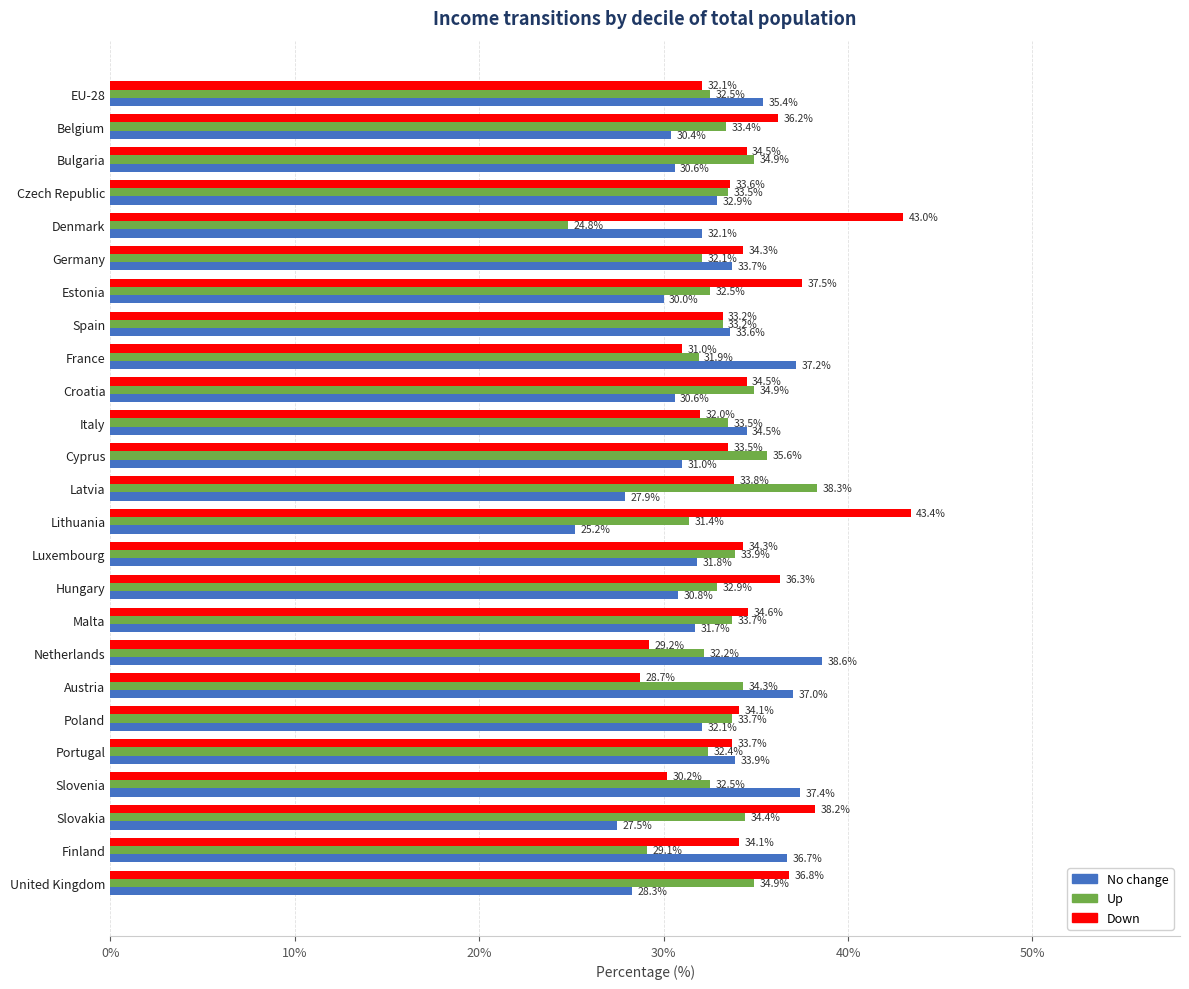

Which series has the widest spread of values?

Down